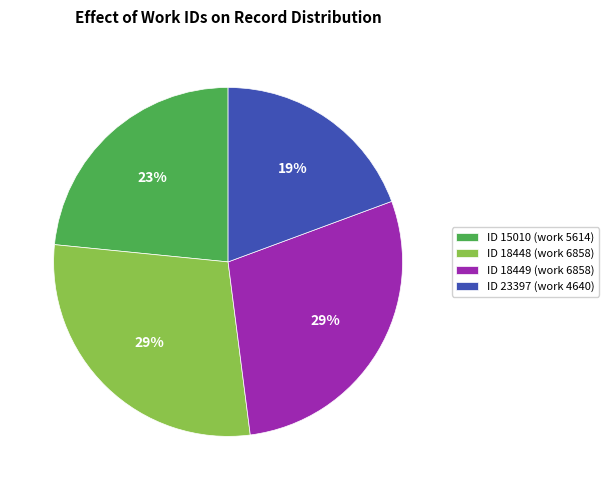

The ID 15010 (work 5614) slice represents 29% of the pie. True or false?

False